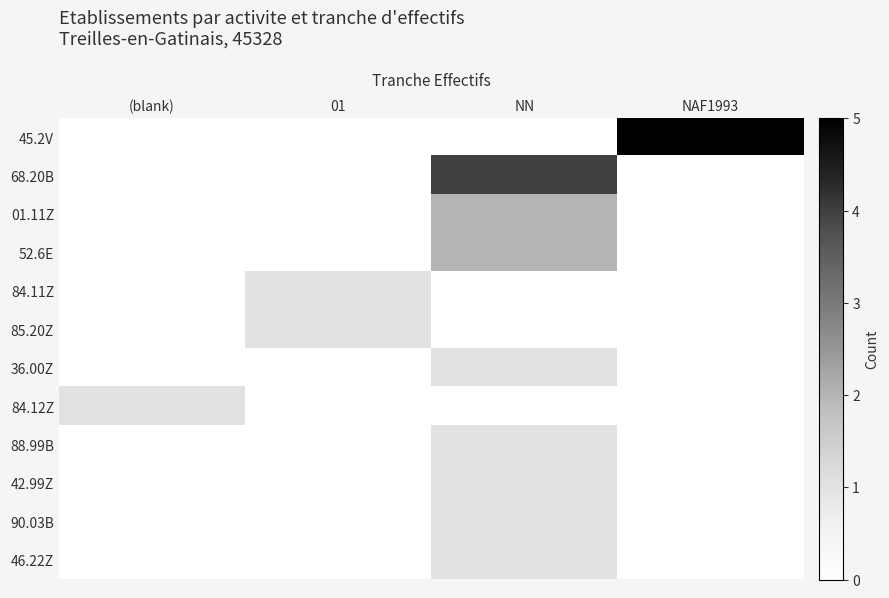

At which category is the sum across all series the highest?

NN